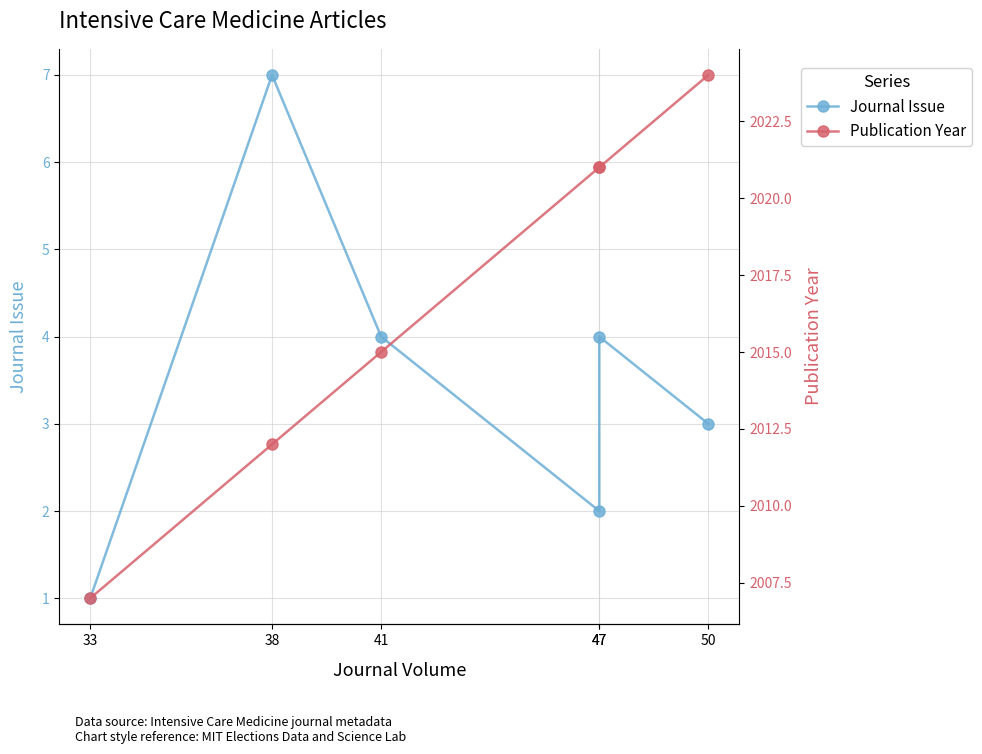

True or false: Publication Year has a value of 2015 at 41.

True